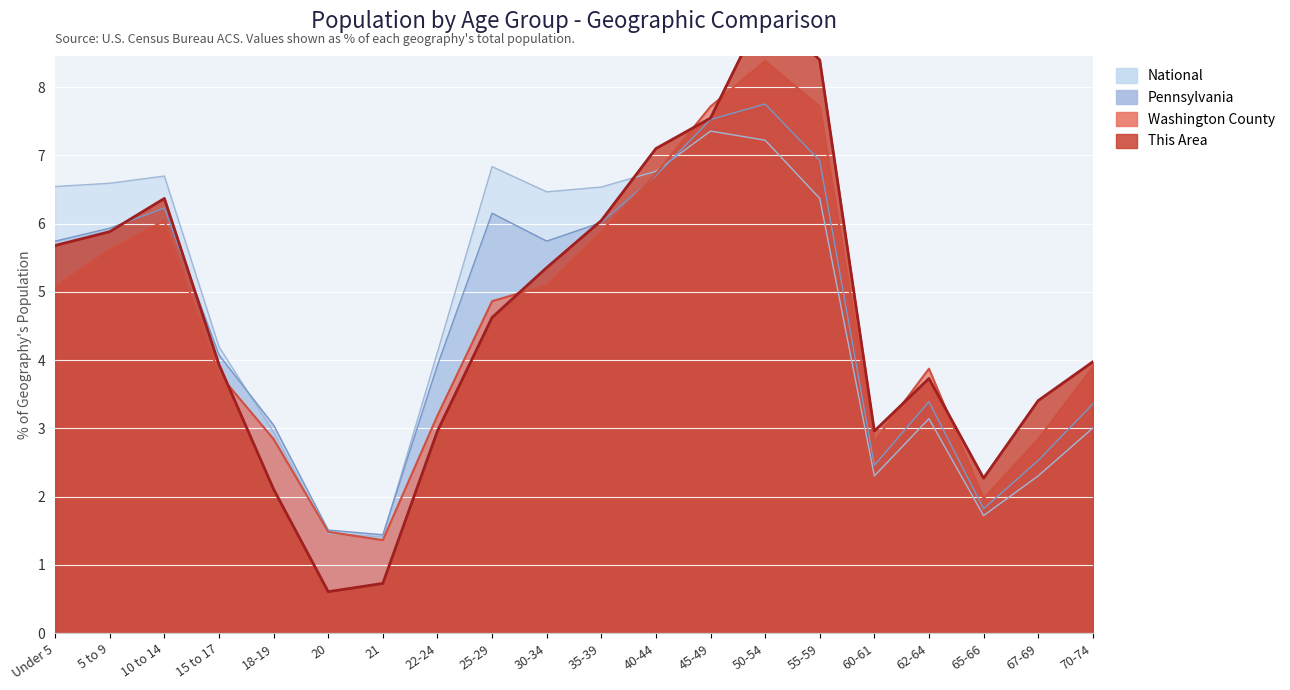

Reading left to right, transcribe all the data shown in this chart.

This Area: 5.7	5.9	6.4	3.9	2.1	0.6	0.7	3.0	4.6	5.4	6.0	7.1	7.5	9.2	8.4	3.0	3.7	2.3	3.4	4.0
Washington County: 5.1	5.6	6.0	3.8	2.8	1.5	1.4	3.2	4.9	5.1	5.9	6.7	7.7	8.4	7.7	2.8	3.9	2.0	2.8	3.9
Pennsylvania: 5.7	5.9	6.2	4.1	3.0	1.5	1.4	3.9	6.2	5.7	6.0	6.7	7.5	7.8	6.9	2.5	3.4	1.8	2.5	3.4
National: 6.5	6.6	6.7	4.2	2.9	1.5	1.4	4.1	6.8	6.5	6.5	6.8	7.4	7.2	6.4	2.3	3.1	1.7	2.3	3.0